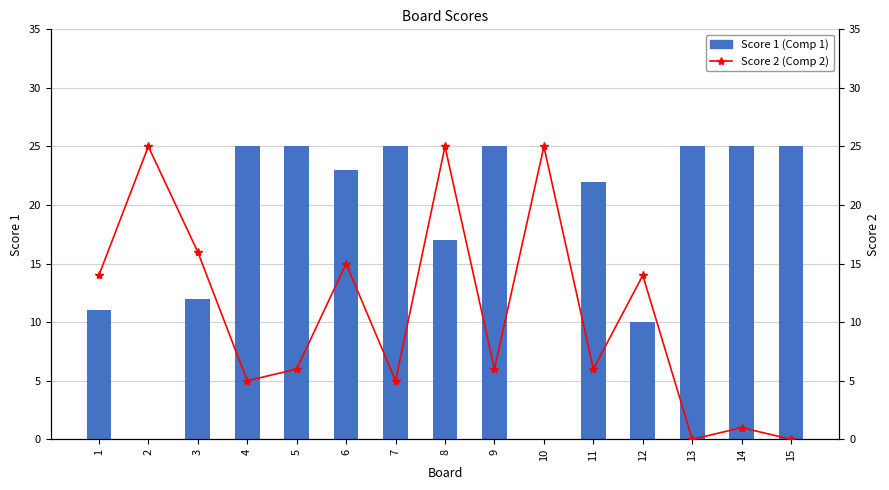

Where is Score 2 (Comp 2) nearest to the value 12?

1